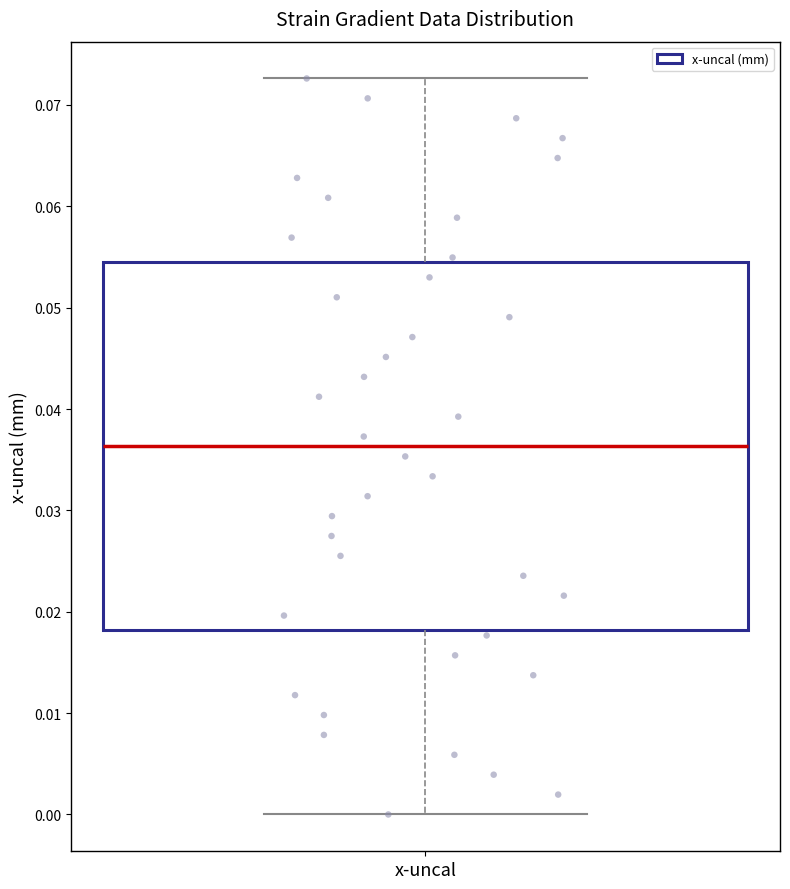

Transcribe this box plot: give where the median line is, the range the box spans, and where the two whiskers end, as read against the y-axis. The values are not printed on the chart, so give them approximately, as read against the axis.

median 0.036, box 0.018 to 0.054, whiskers 0.000 to 0.073